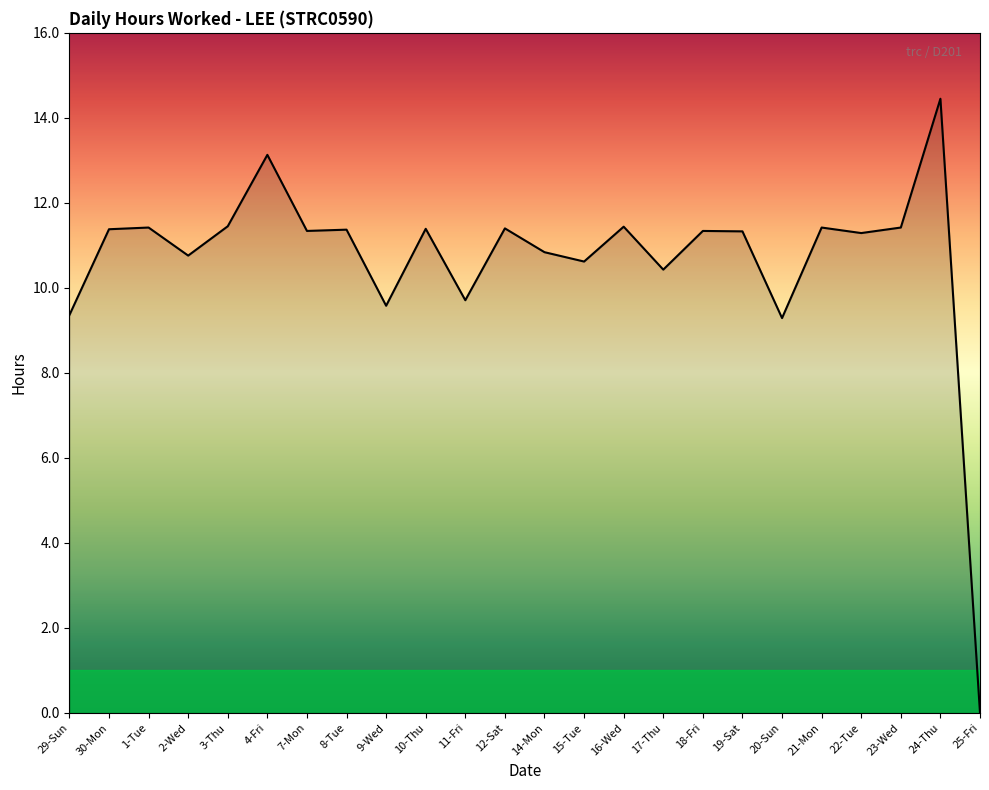

Read the value at 14-Mon.

10.8